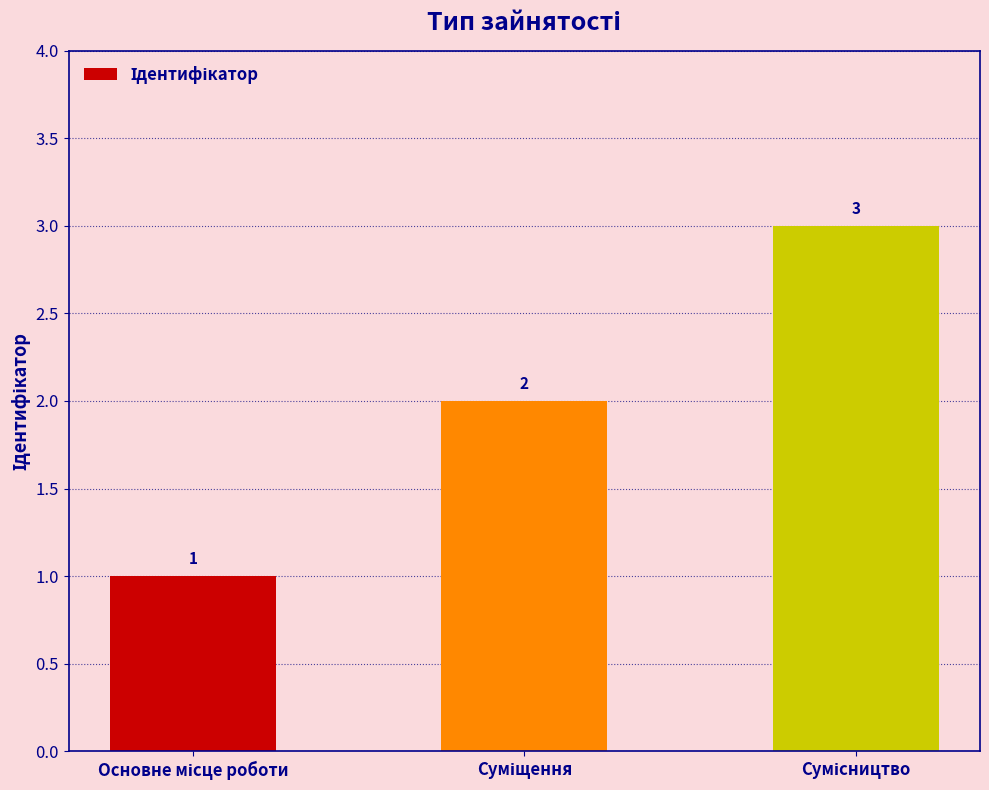

What is the value of the 2nd bar from the left?

2